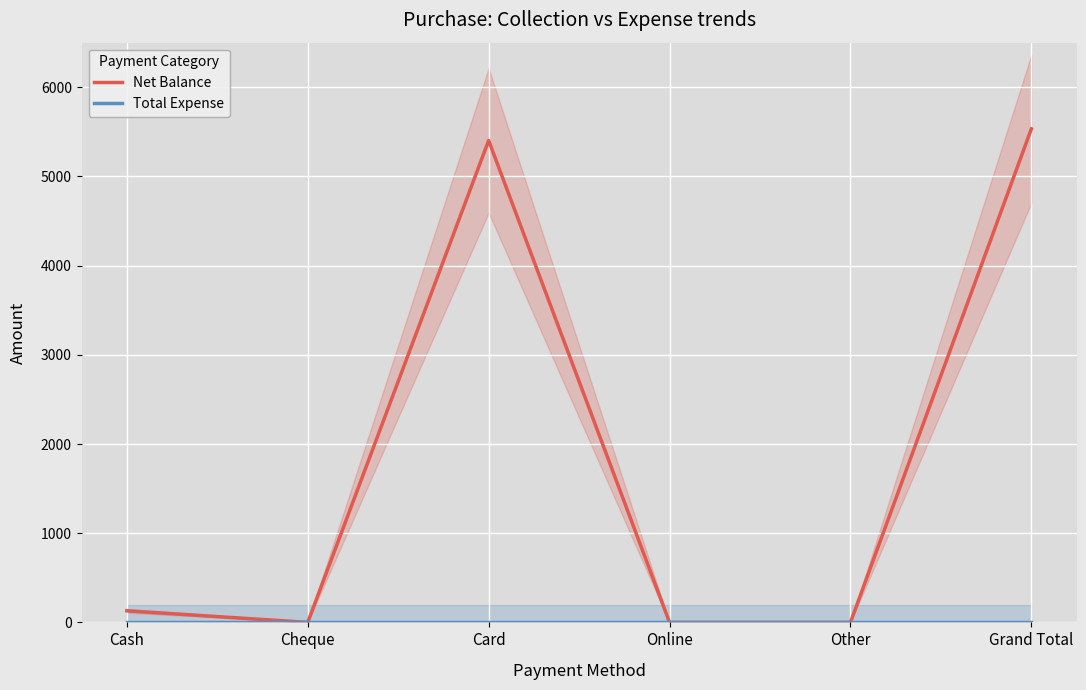

True or false: Net Balance has more than 1 interior local peaks.

False